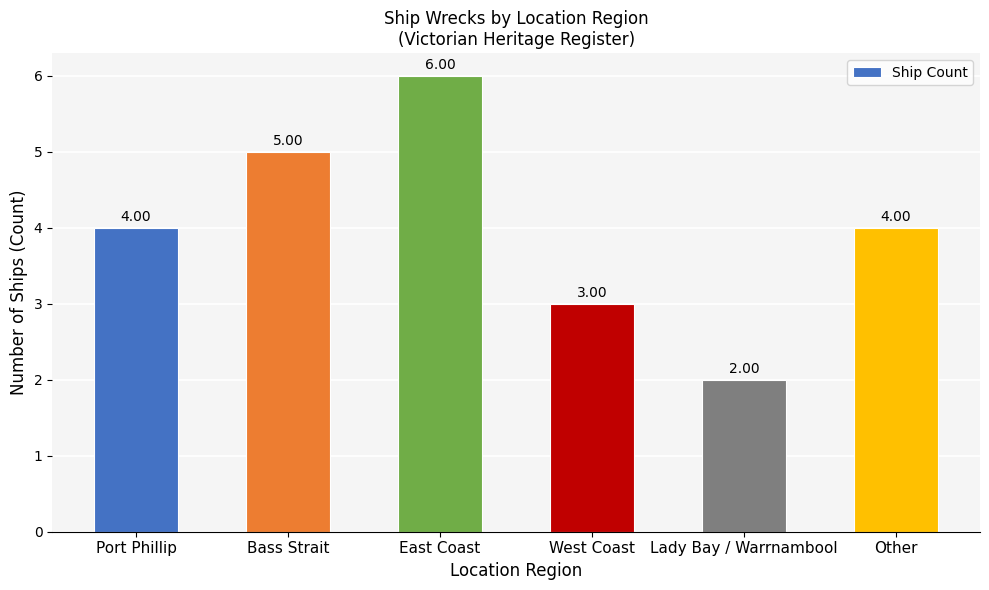

What is the difference between the values at Lady Bay / Warrnambool and West Coast?

1